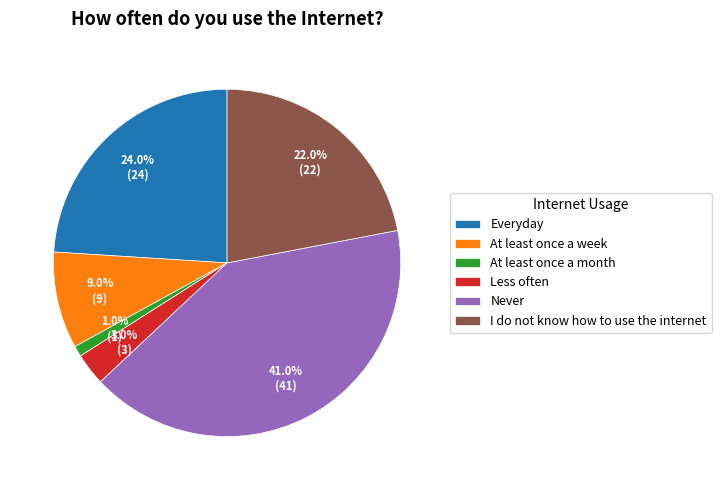

To the nearest percent, what is the difference between the Everyday and Never slice percentages?

17%